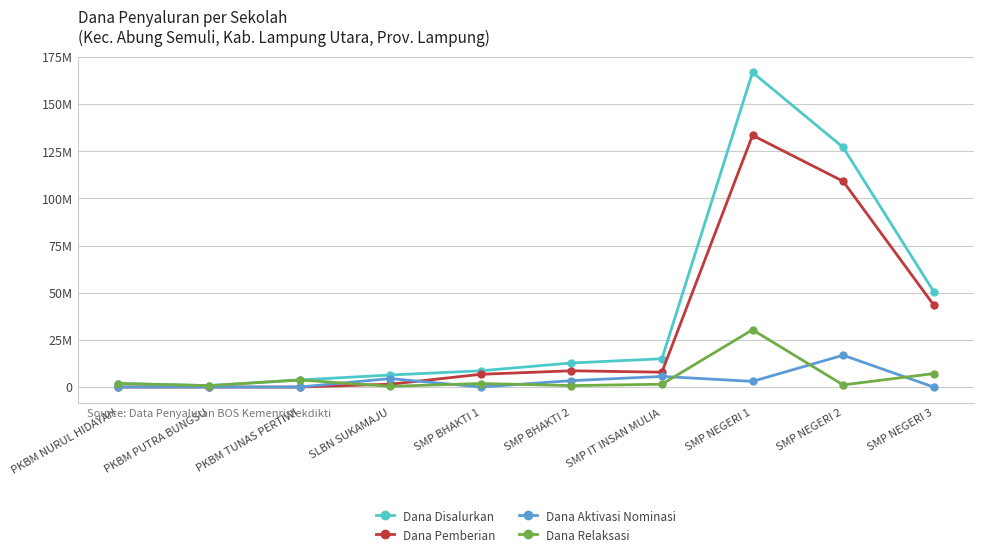

At which category is the sum across all series the highest?

SMP NEGERI 1